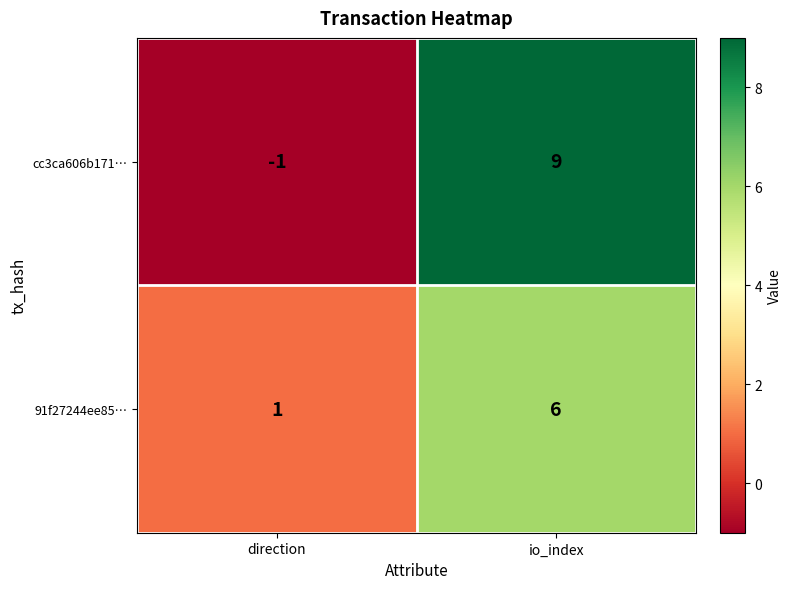

Rank the series by their average value, from lowest to highest.

91f27244ee85…, cc3ca606b171…